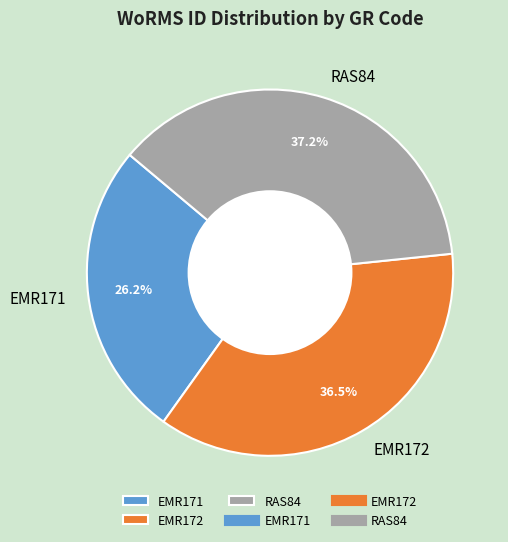

True or false: EMR171 accounts for 36% of the total.

False